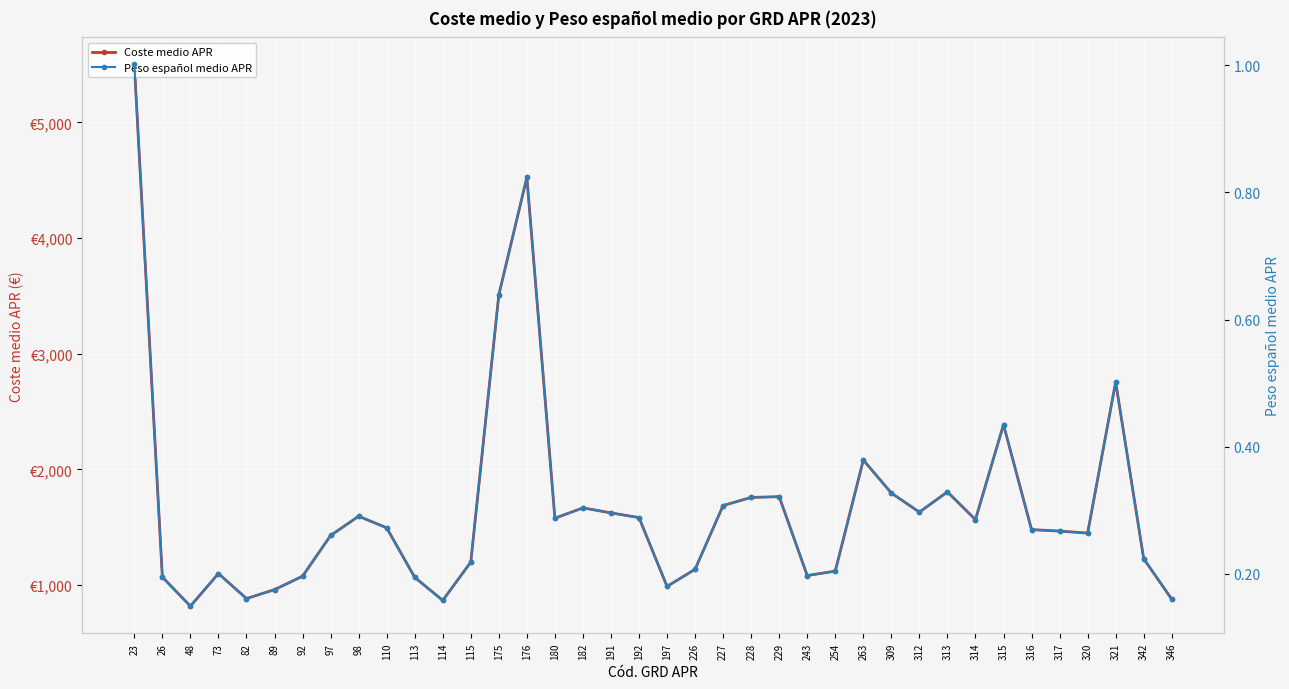

What is the difference between the Peso español medio APR values at 321 and 180?

0.2